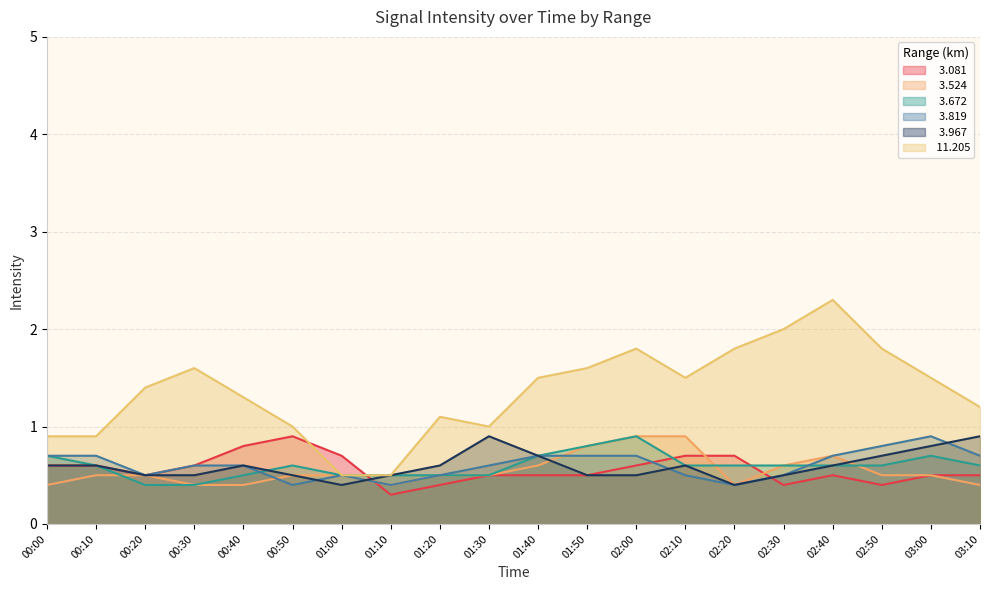

At which category is the sum across all series the highest?

02:00